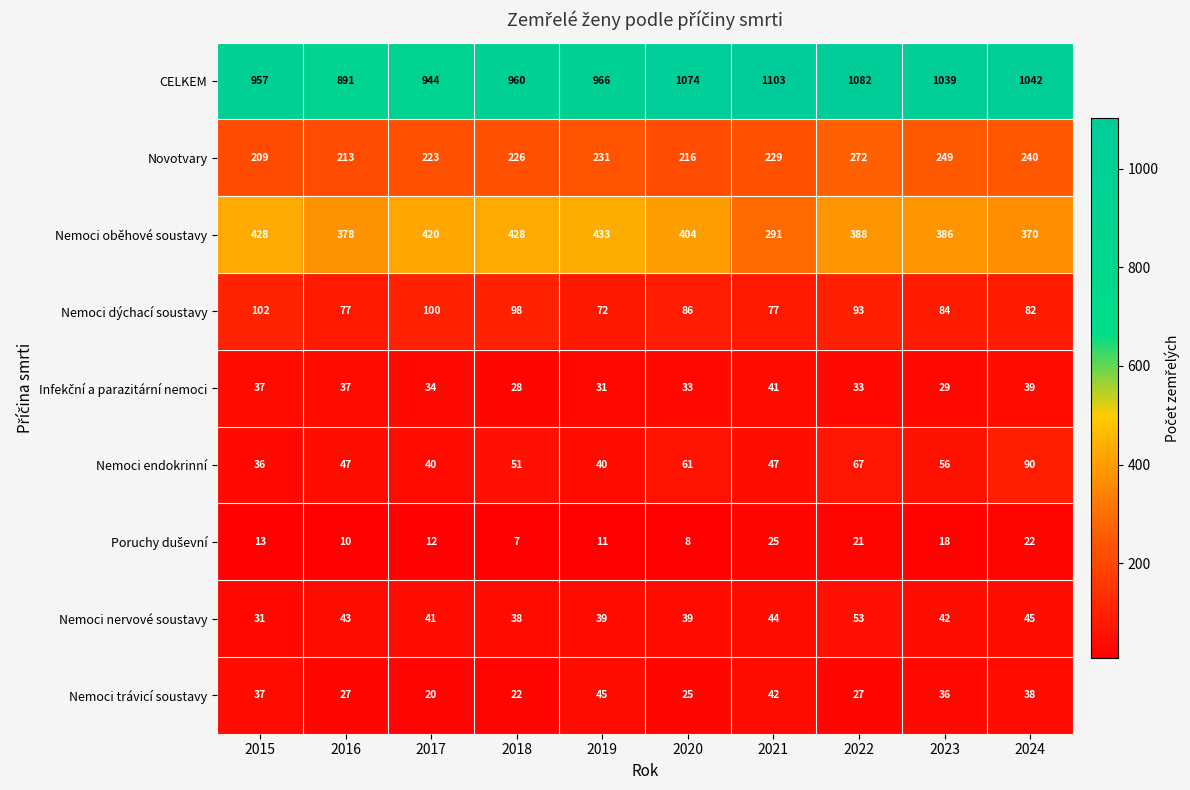

Between 2019 and 2021, which series saw the biggest shift?

Nemoci oběhové soustavy